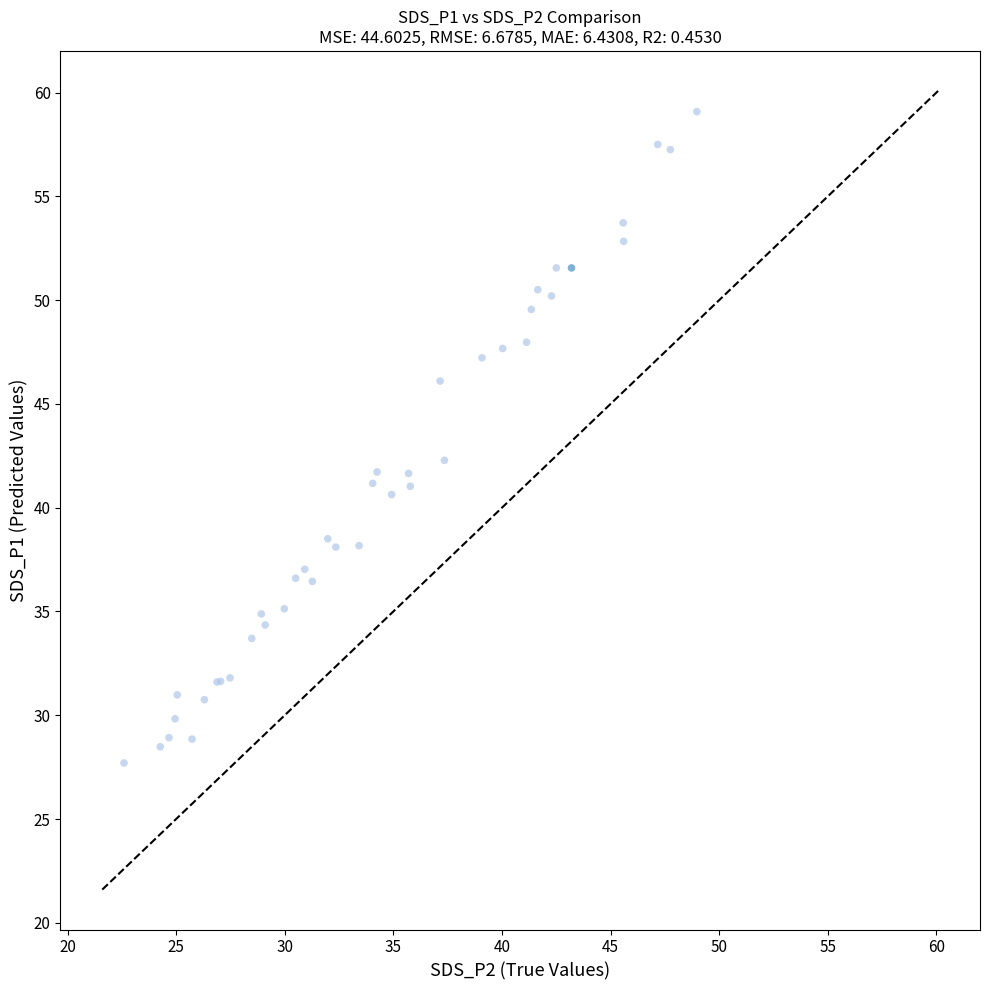

What Y value in the scatter plot is closest to 43?

42.3